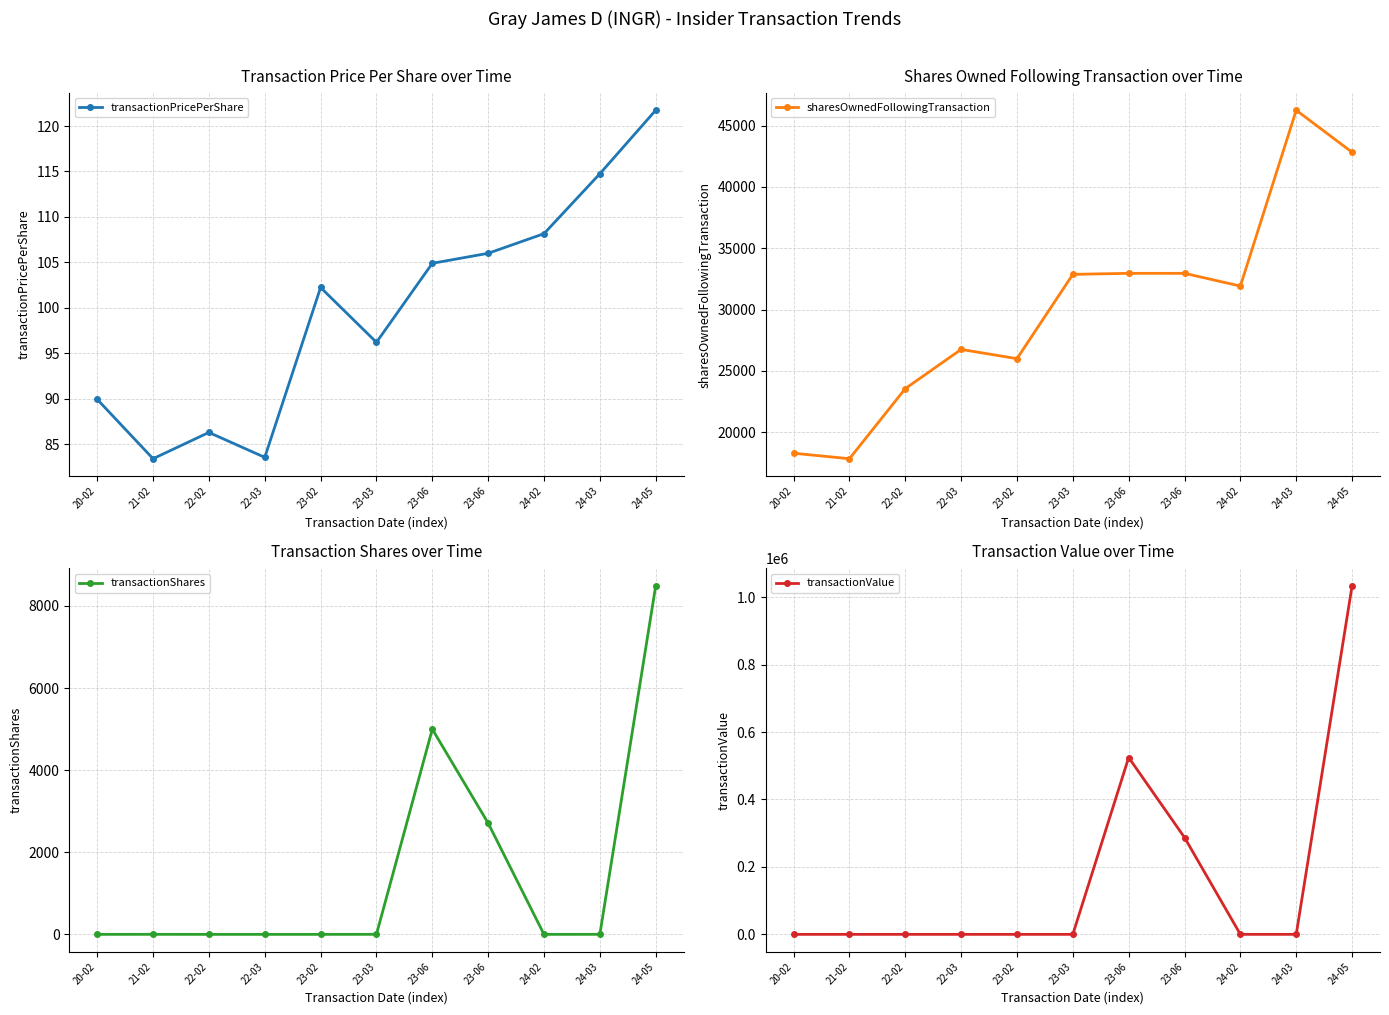

Rank the categories by sharesOwnedFollowingTransaction value from highest to lowest.

24-03, 24-05, 23-06, 23-06, 23-03, 24-02, 22-03, 23-02, 22-02, 20-02, 21-02